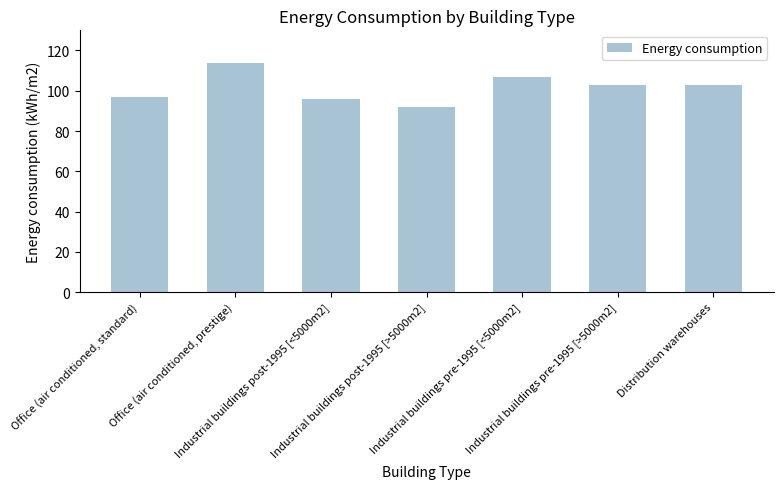

Reading left to right, list all the values displayed in this chart.

97	114	96	92	107	103	103